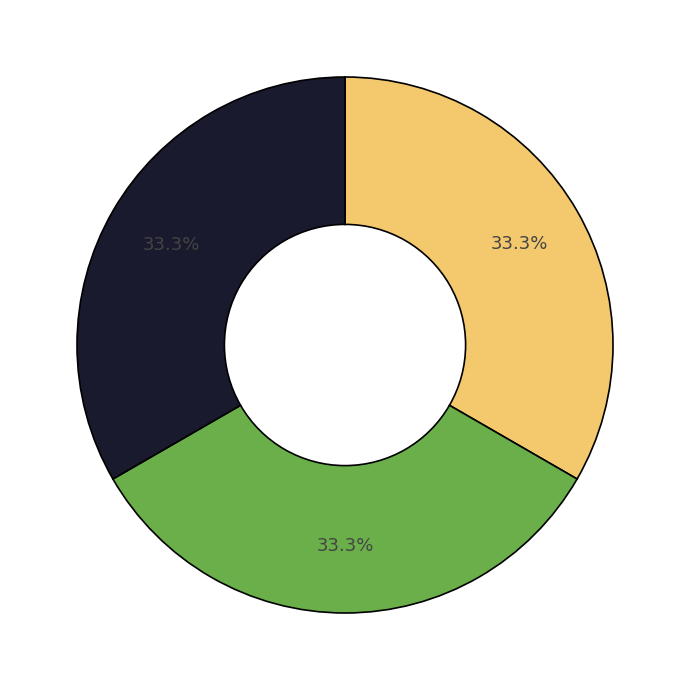

Does any single category account for the majority?

No